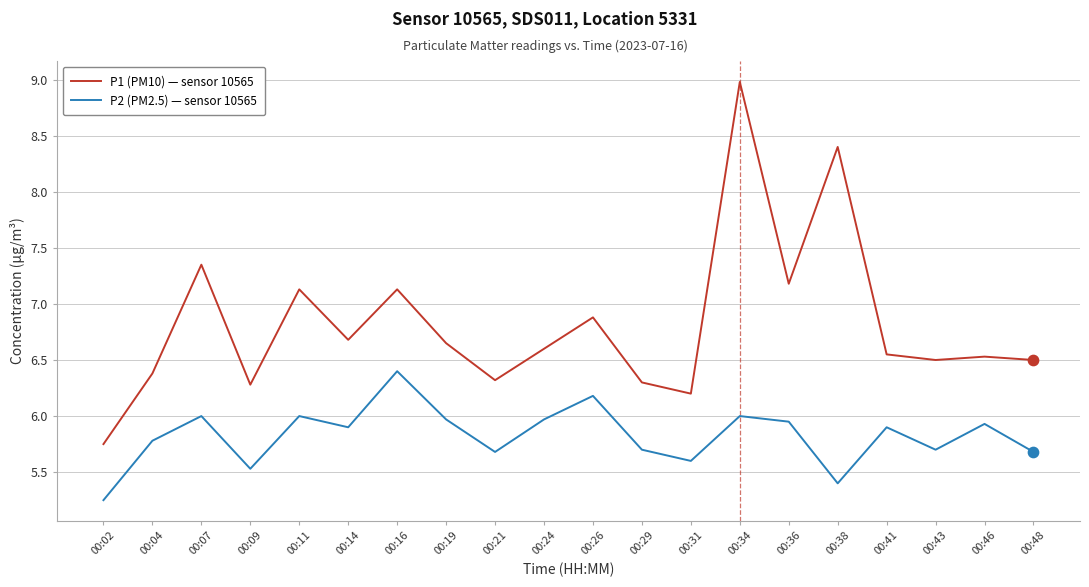

At how many categories does at least one series exceed 6?

19